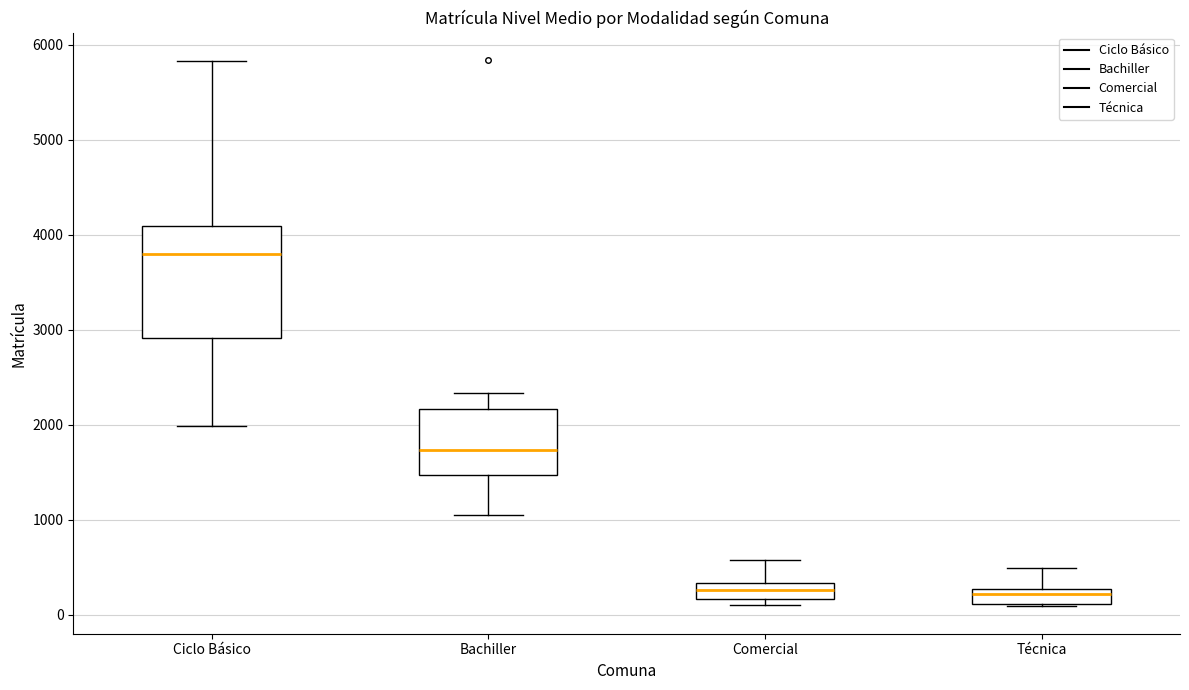

Comparing the boxes themselves (not the whiskers), which one is the tallest?

Ciclo Básico